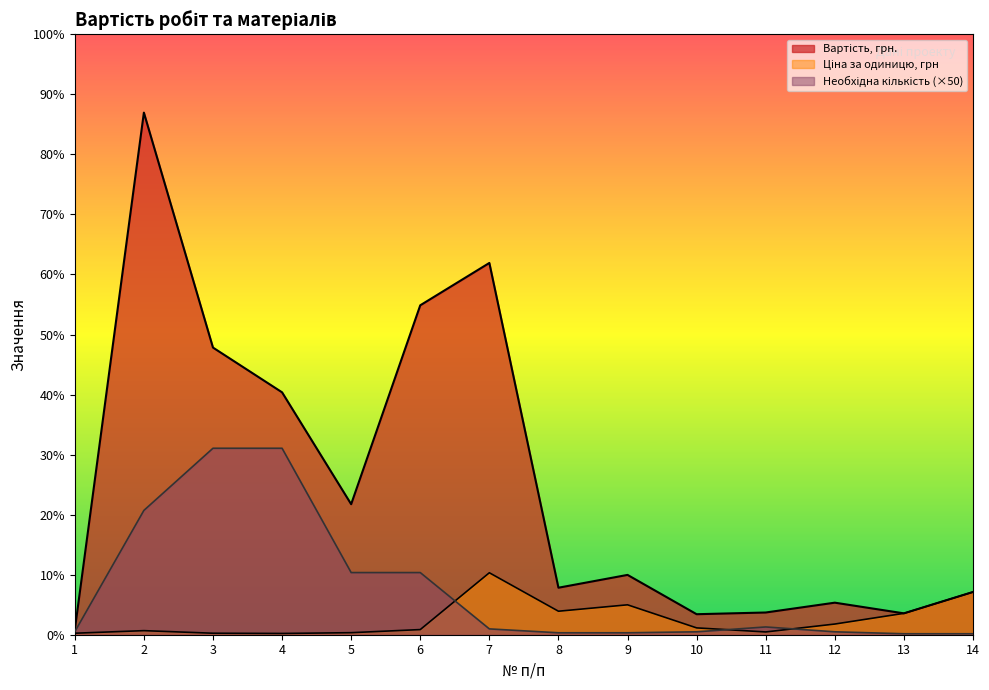

What is the value of the Ціна за одиницю, грн point at the 5th from the left?

105.0